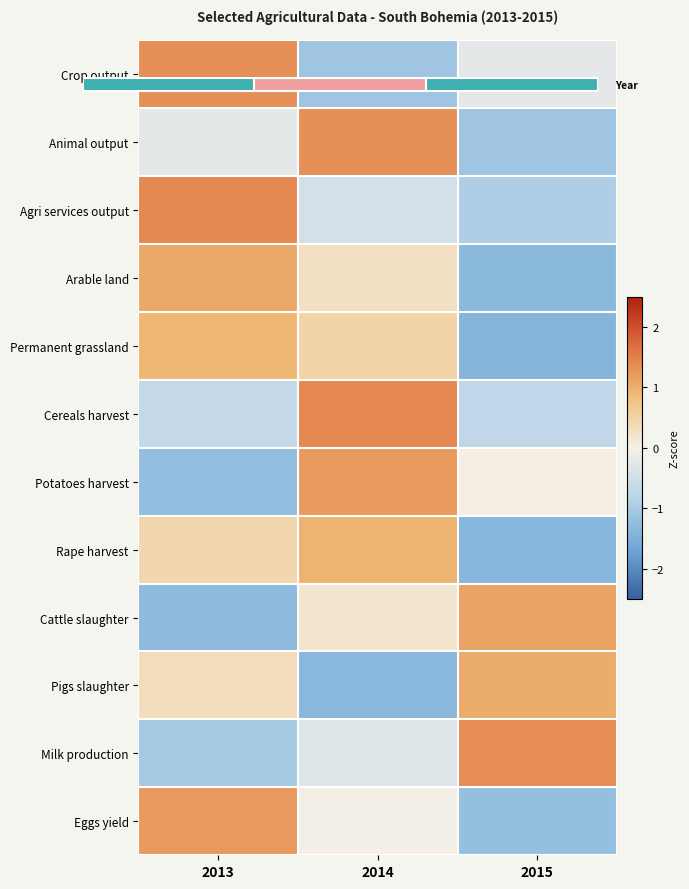

What is the total value across all series at 2015?

-4.8